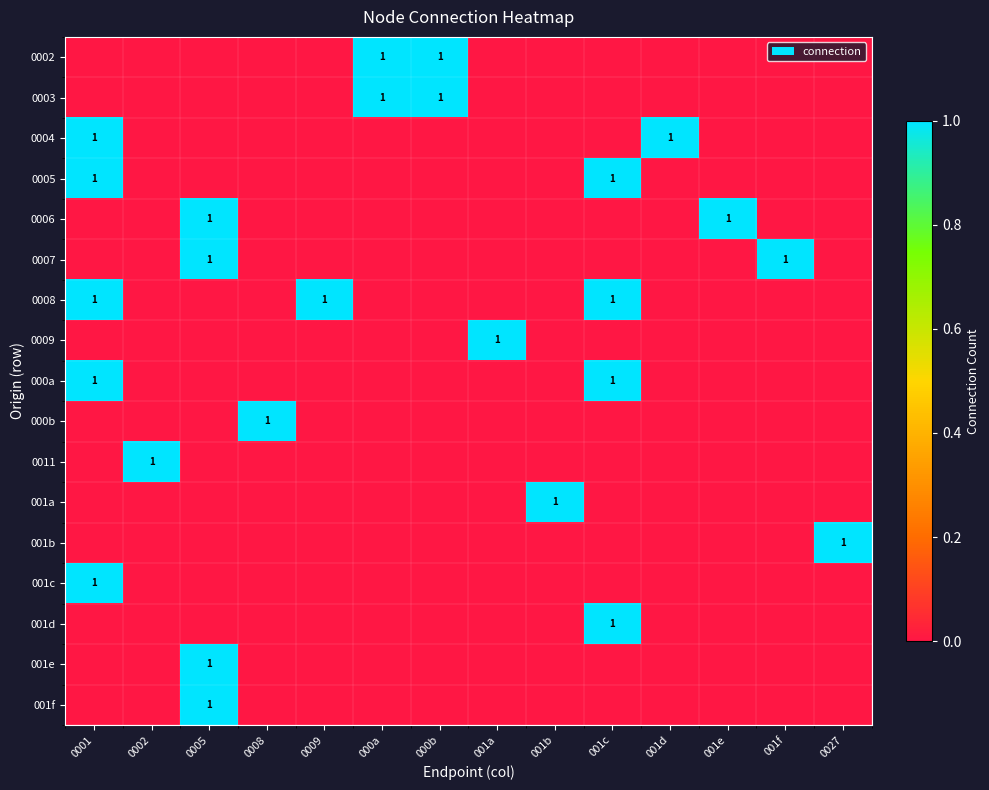

True or false: 0011 has a value of 1 at 0002.

True